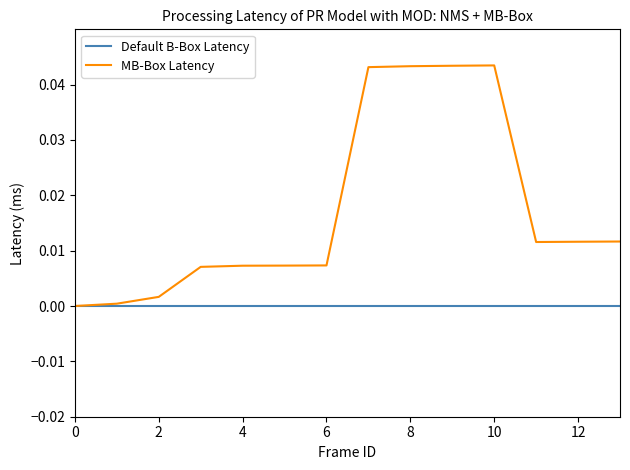

Which series has the widest spread of values?

MB-Box Latency